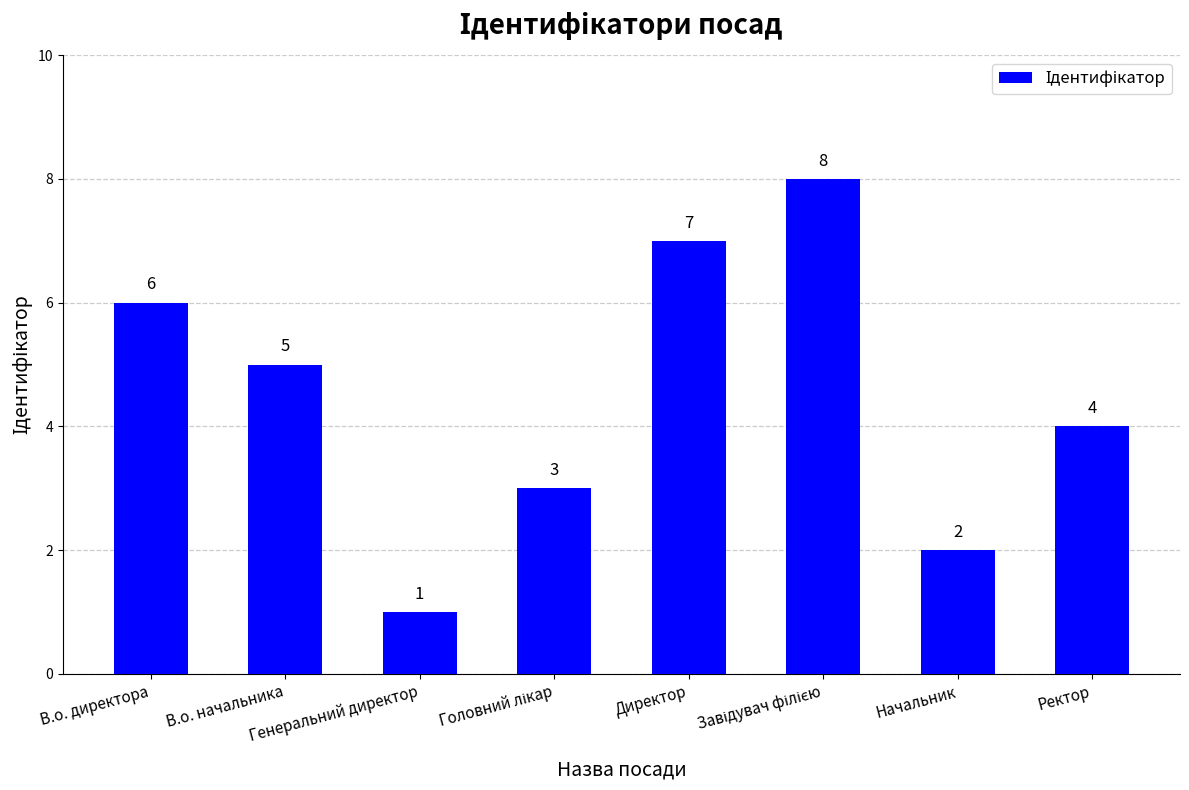

What is the ratio of the value at В.о. начальника to the value at Генеральний директор?

5.0